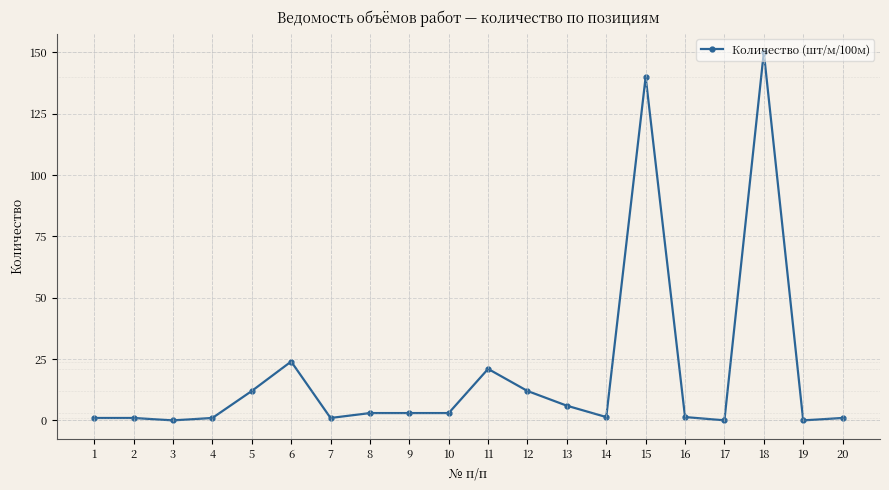

Where does the data first go above 3?

5